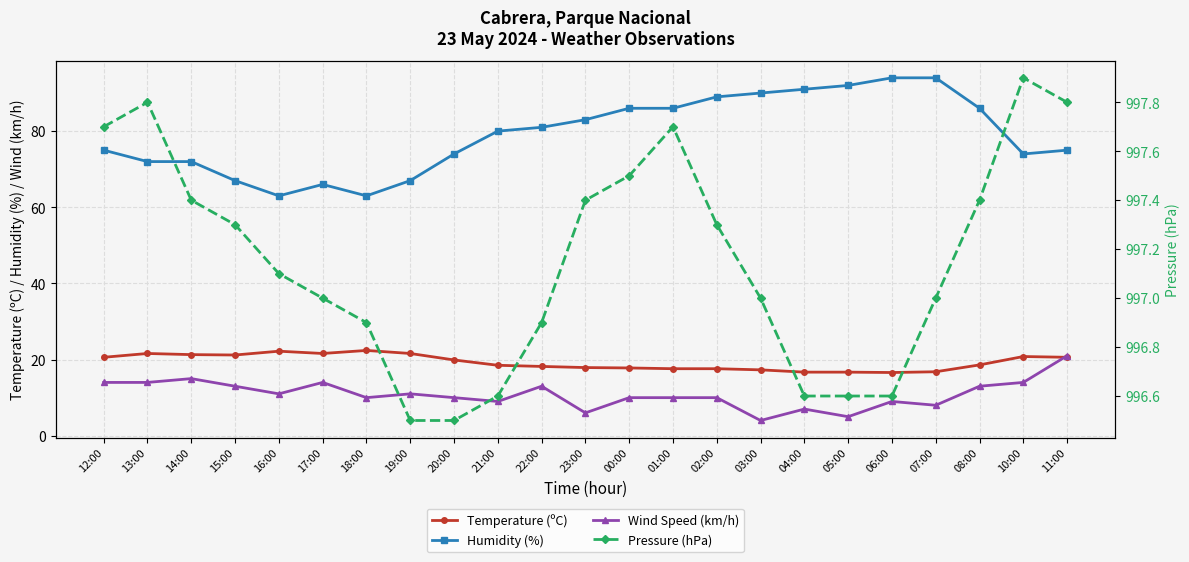

What is the difference between the maximum and second lowest values in the Wind Speed (km/h) series?

16.0